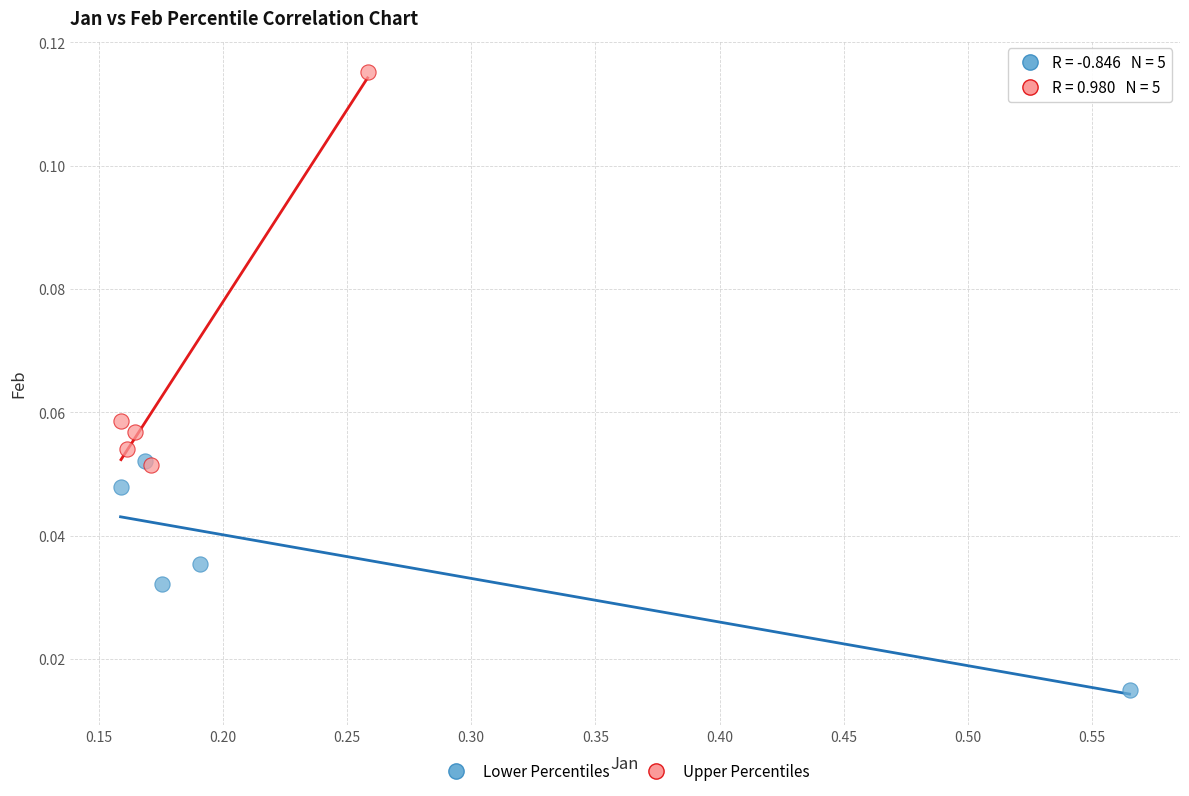

Which series contains the lowest Y value?

Lower Percentiles